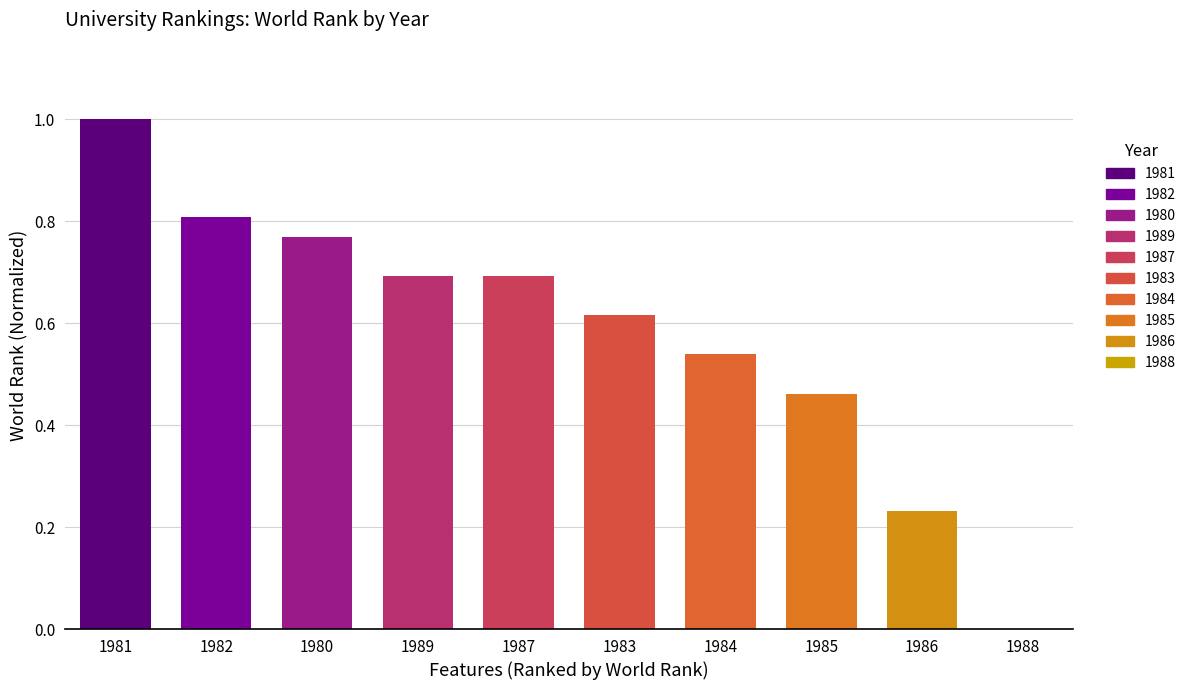

What is the sum of all values?

5.8